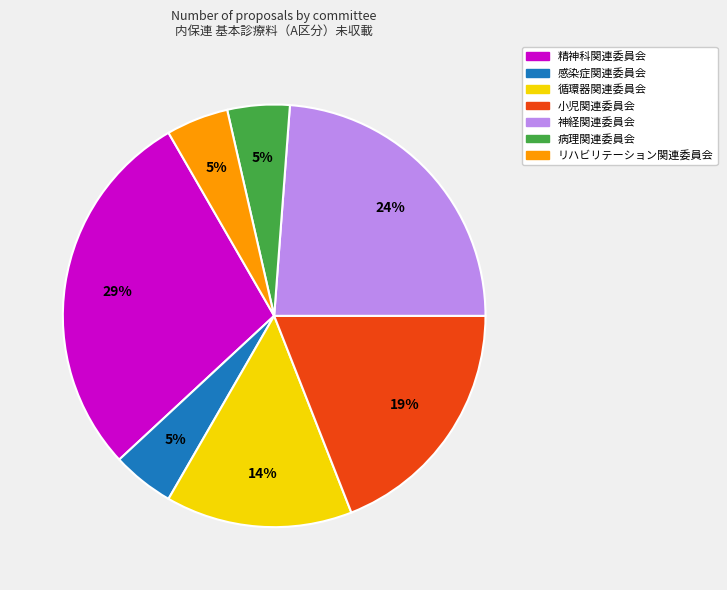

To the nearest percent, what is the average slice percentage?

14%